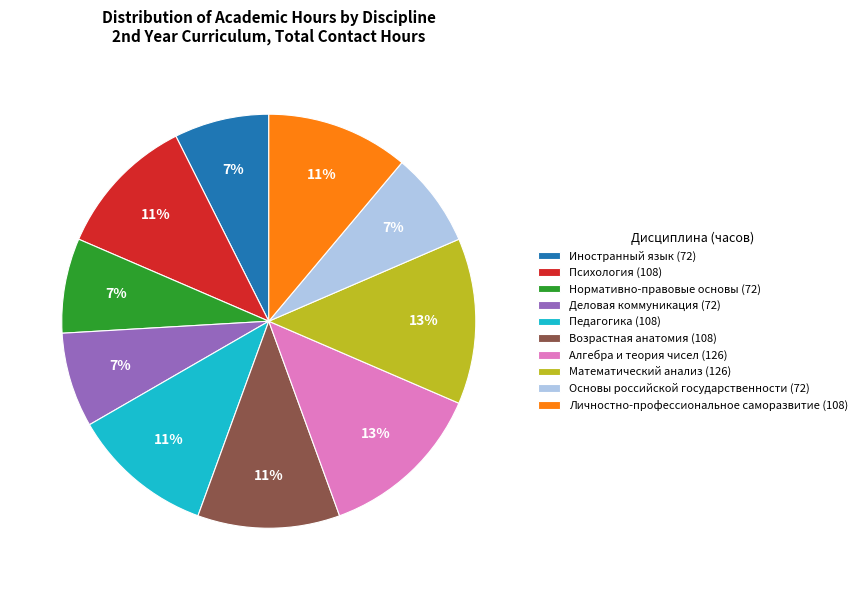

Count the number of slices in the pie.

10